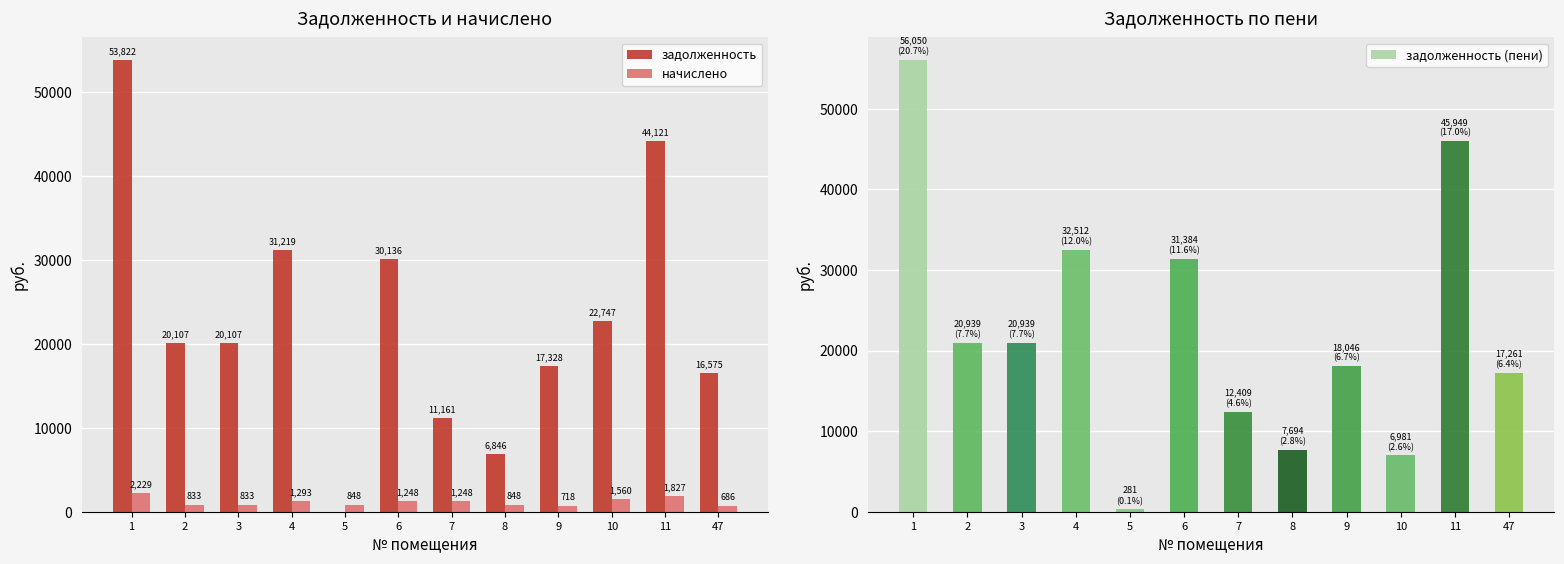

What is the difference between the maximum and minimum values in the задолженность (пени) series?

55769.6